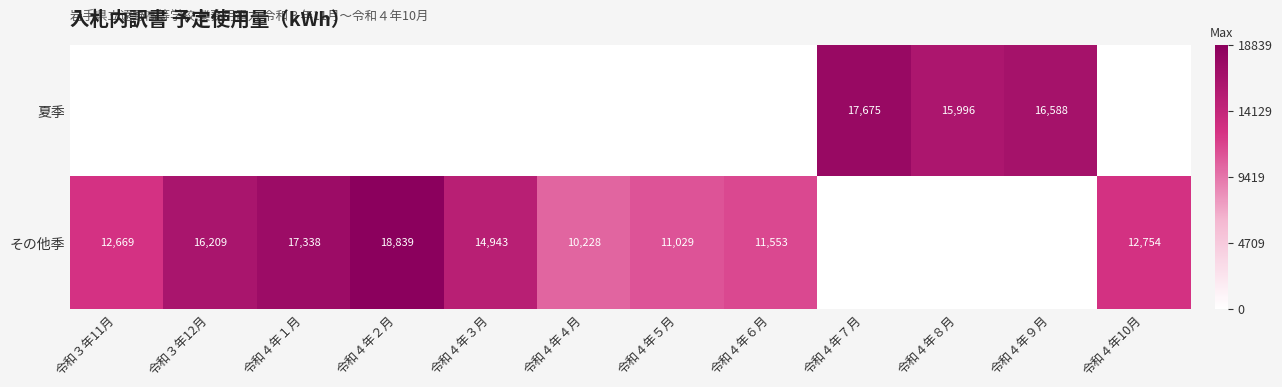

The 夏季 series shows 16588 at 令和４年９月. True or false?

True